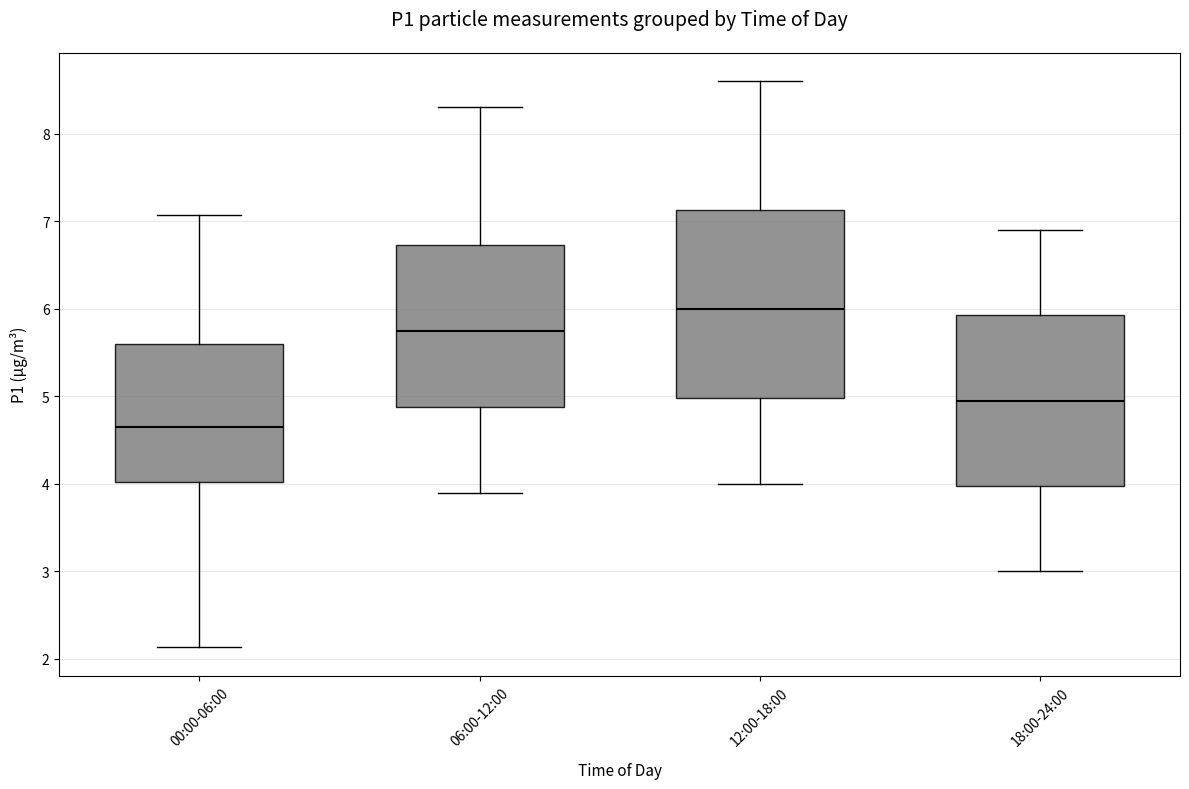

Where does the median line of the box for 18:00-24:00 sit on the y-axis? The values are not printed on the chart, so give them approximately, as read against the axis.

5.0